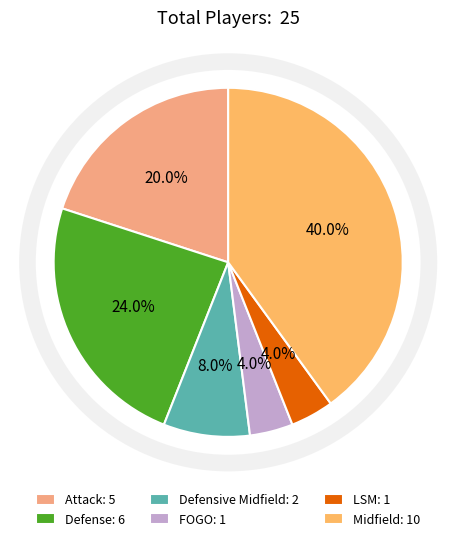

To the nearest percent, what is the average slice percentage?

17%